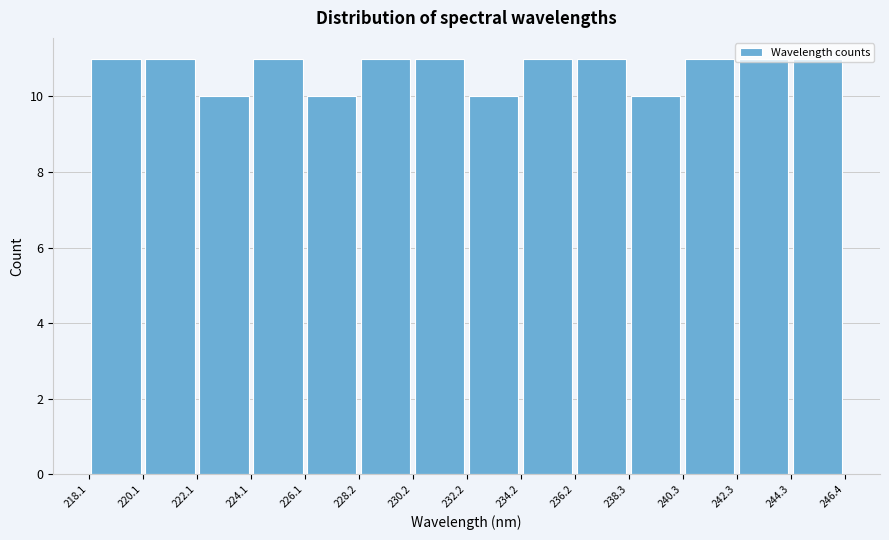

Reading left to right, transcribe this chart: for each bar, give the range it covers on the x-axis and its height. The values are not printed on the chart, so give them approximately, as read against the axis.

218.1 to 220.1: 11
220.1 to 222.1: 11
222.1 to 224.1: 10
224.1 to 226.1: 11
226.1 to 228.2: 10
228.2 to 230.2: 11
230.2 to 232.2: 11
232.2 to 234.2: 10
234.2 to 236.2: 11
236.2 to 238.3: 11
238.3 to 240.3: 10
240.3 to 242.3: 11
242.3 to 244.3: 11
244.3 to 246.4: 11